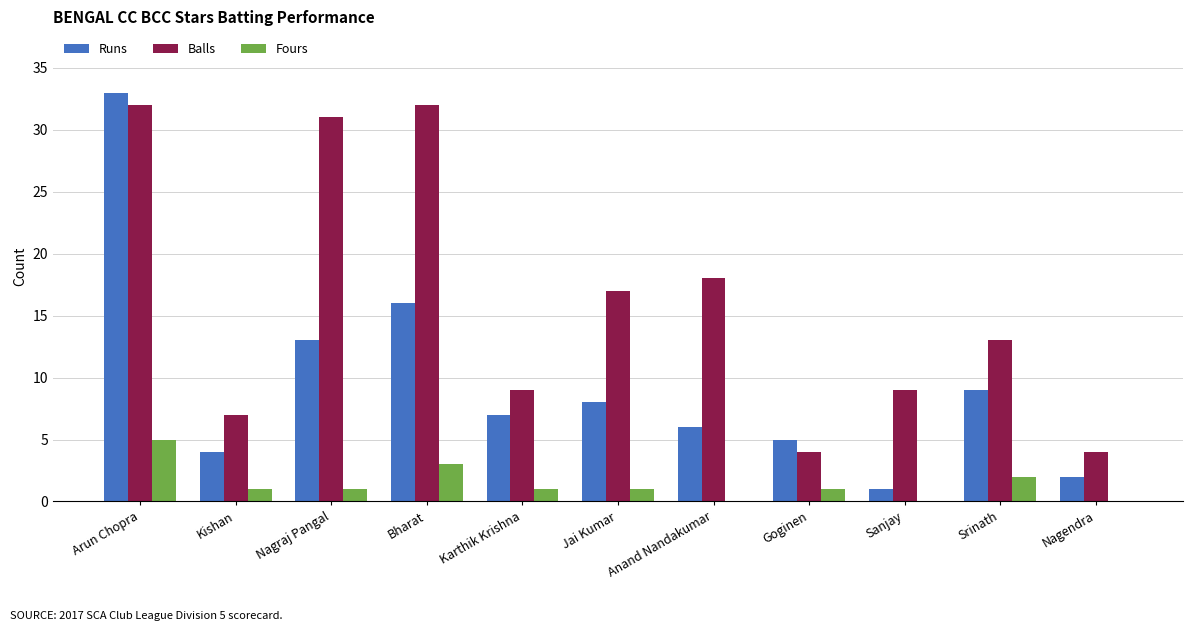

Is it true that Runs equals 8 at Jai Kumar?

True